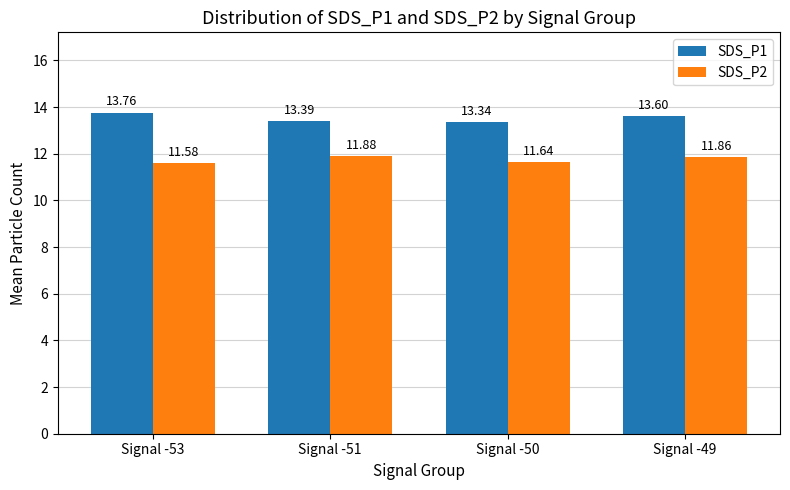

What is the total value across all series at Signal -51?

25.3